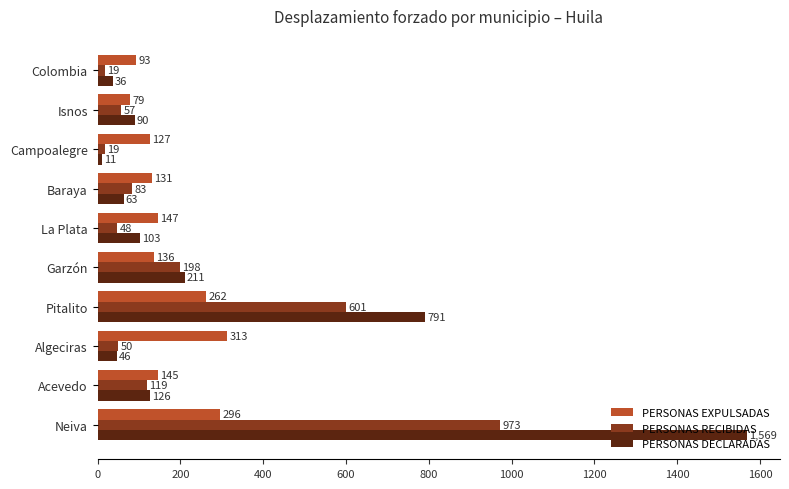

Read the PERSONAS EXPULSADAS value at Campoalegre, to the nearest 50.

150